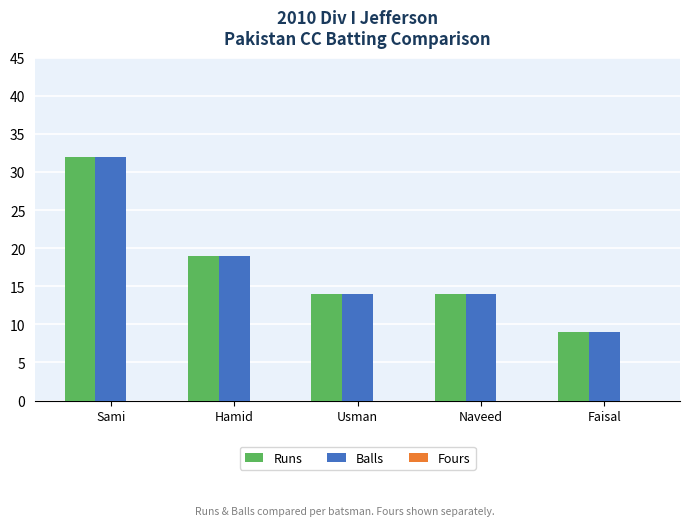

What is the highest value of the Runs series?

32